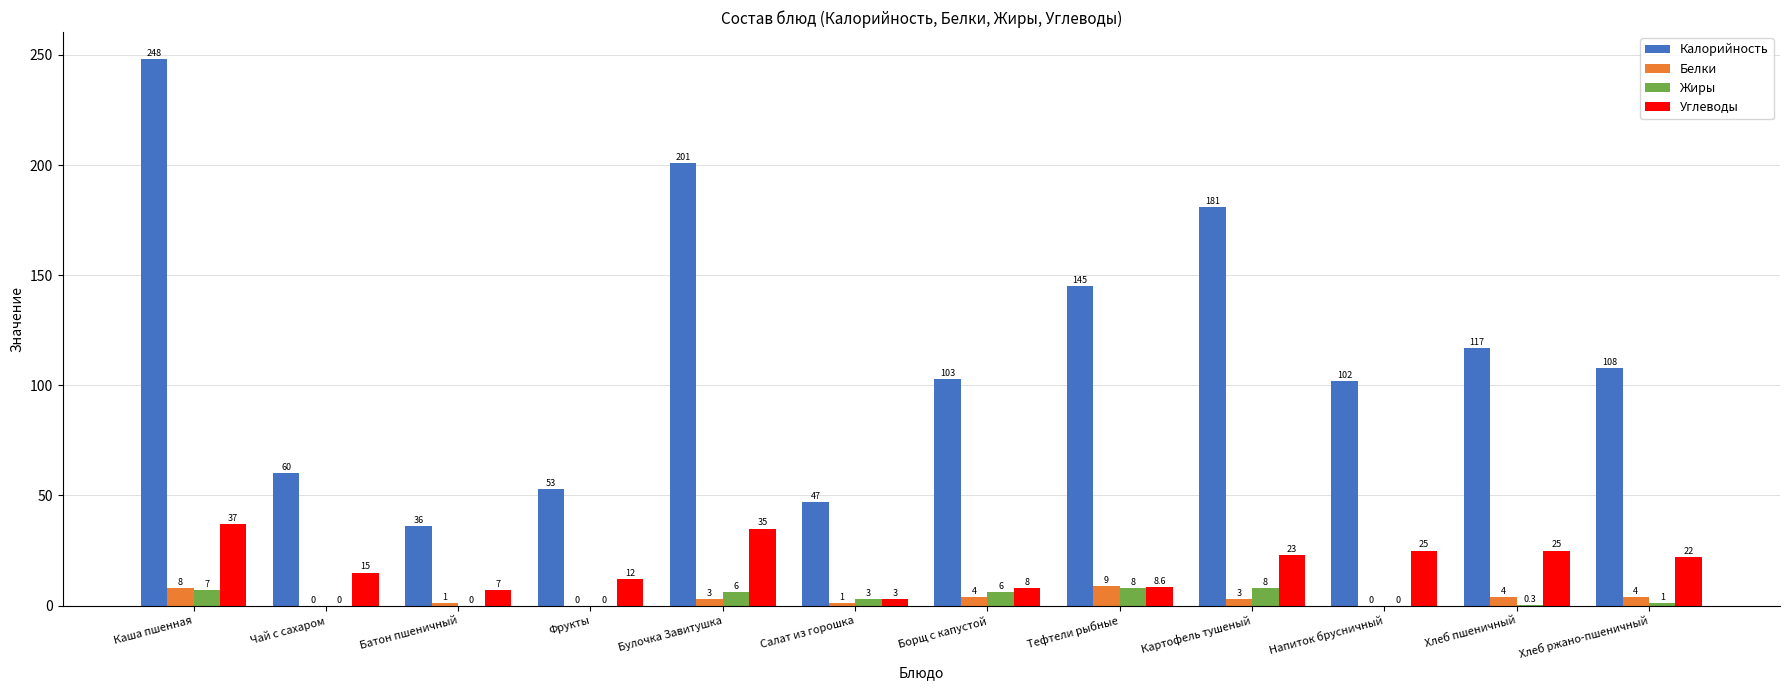

At which label does Белки reach its peak?

Тефтели рыбные